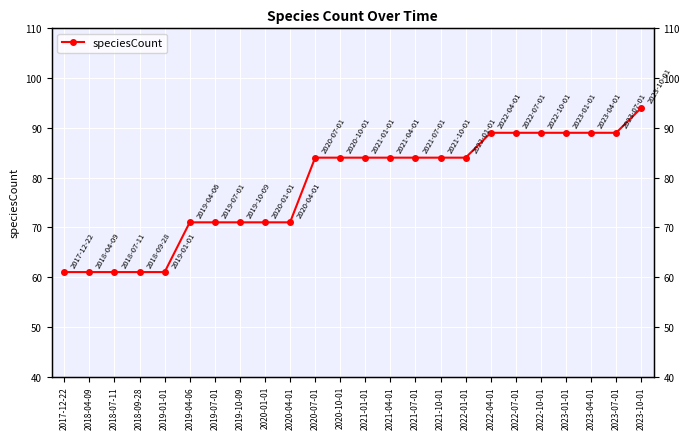

Rank the categories by value from lowest to highest.

2017-12-22, 2018-04-09, 2018-07-11, 2018-09-28, 2019-01-01, 2019-04-06, 2019-07-01, 2019-10-09, 2020-01-01, 2020-04-01, 2020-07-01, 2020-10-01, 2021-01-01, 2021-04-01, 2021-07-01, 2021-10-01, 2022-01-01, 2022-04-01, 2022-07-01, 2022-10-01, 2023-01-01, 2023-04-01, 2023-07-01, 2023-10-01